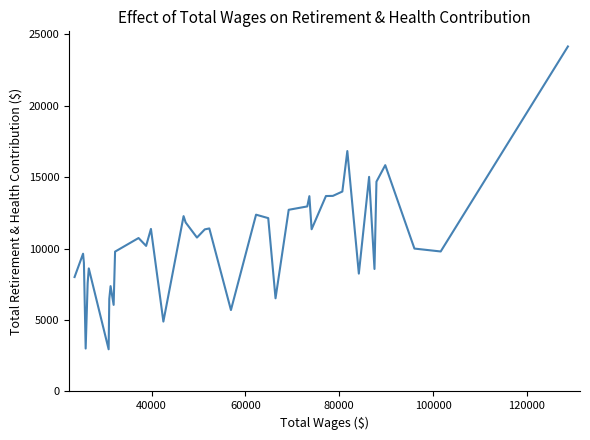

What is the greatest value displayed?

24138